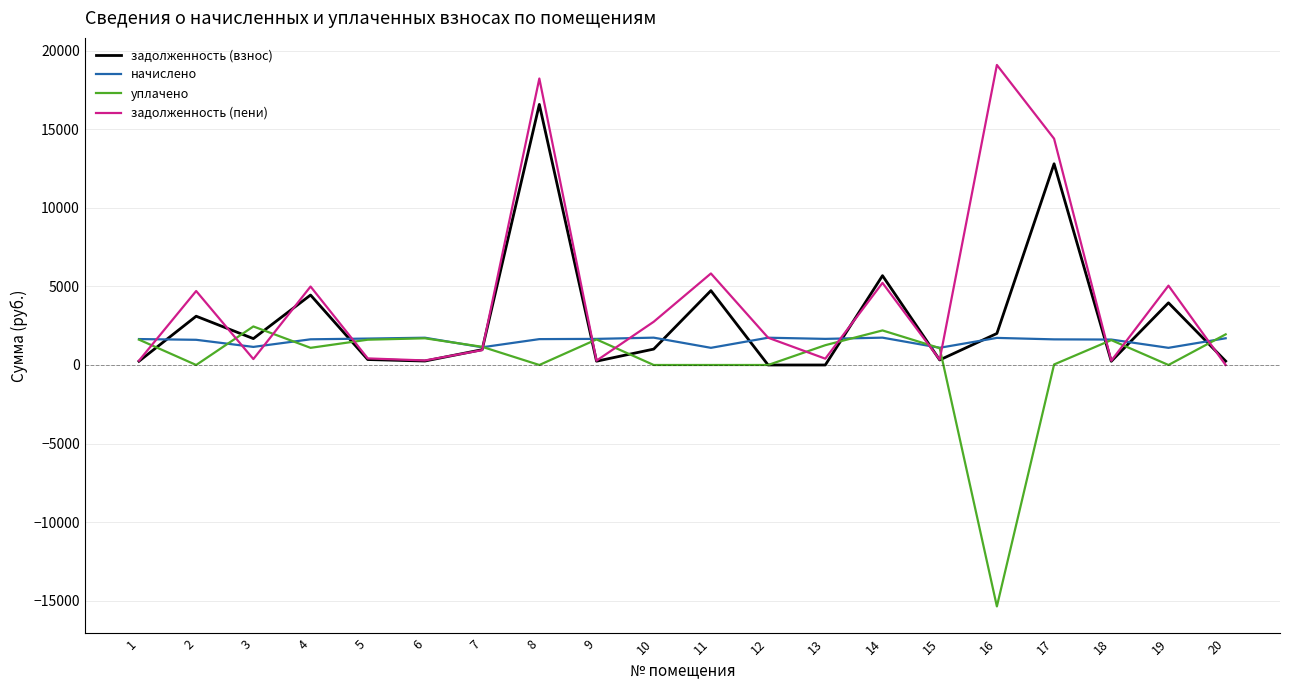

Rank the series by their average value, from highest to lowest.

задолженность (пени), задолженность (взнос), начислено, уплачено